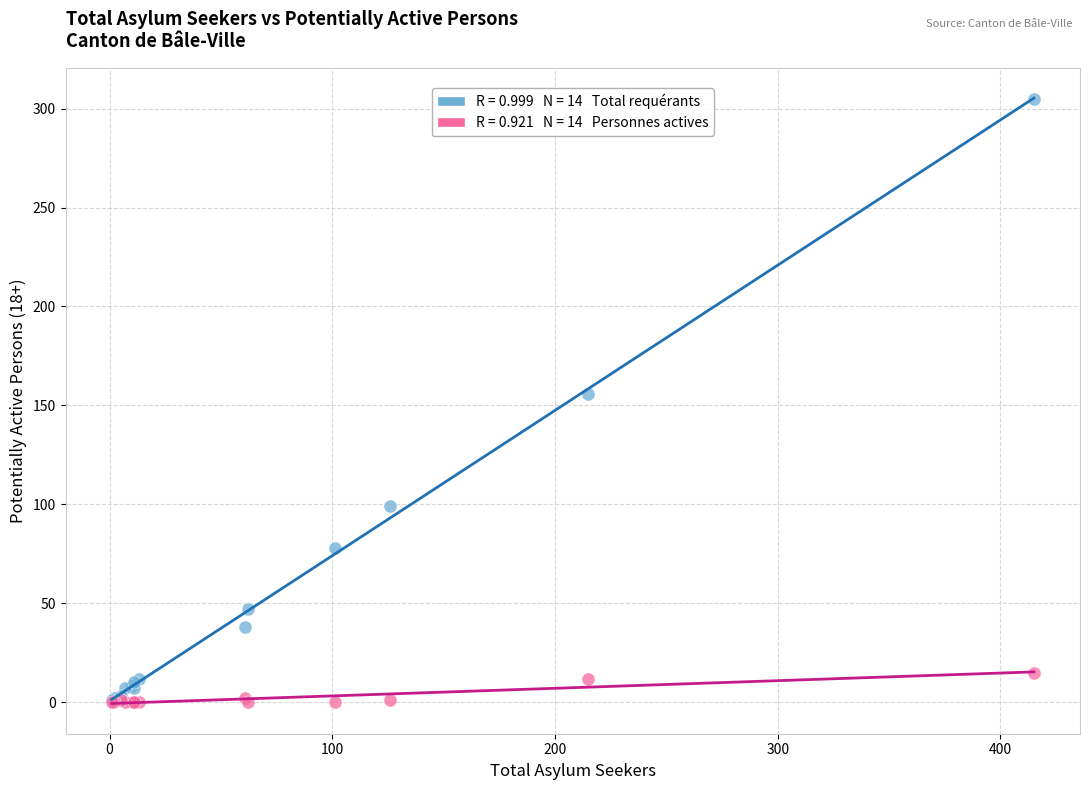

Across all series, what Y value is closest to 152?

156